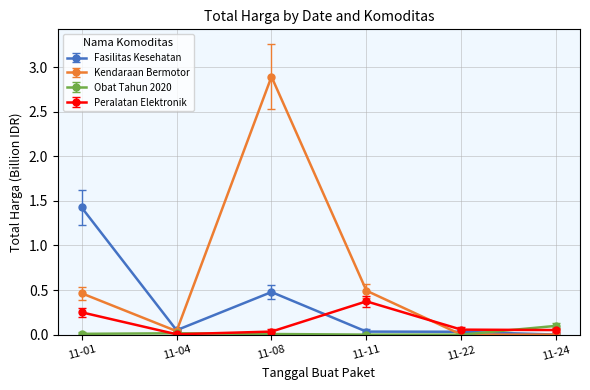

The Fasilitas Kesehatan series shows 0.0 at 11-04. True or false?

True